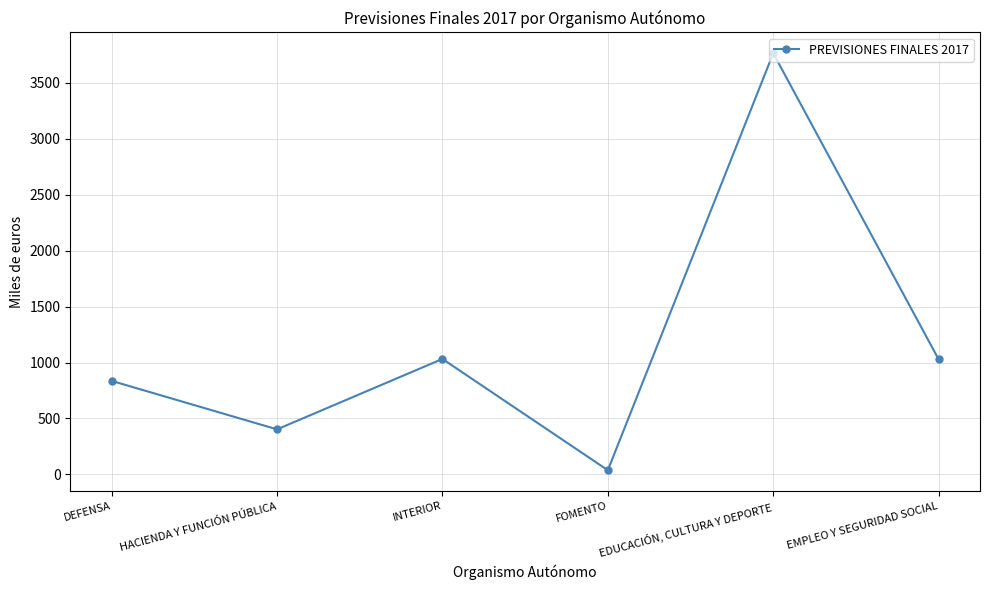

How many interior local valleys (lower than both neighbors) does the data have?

2